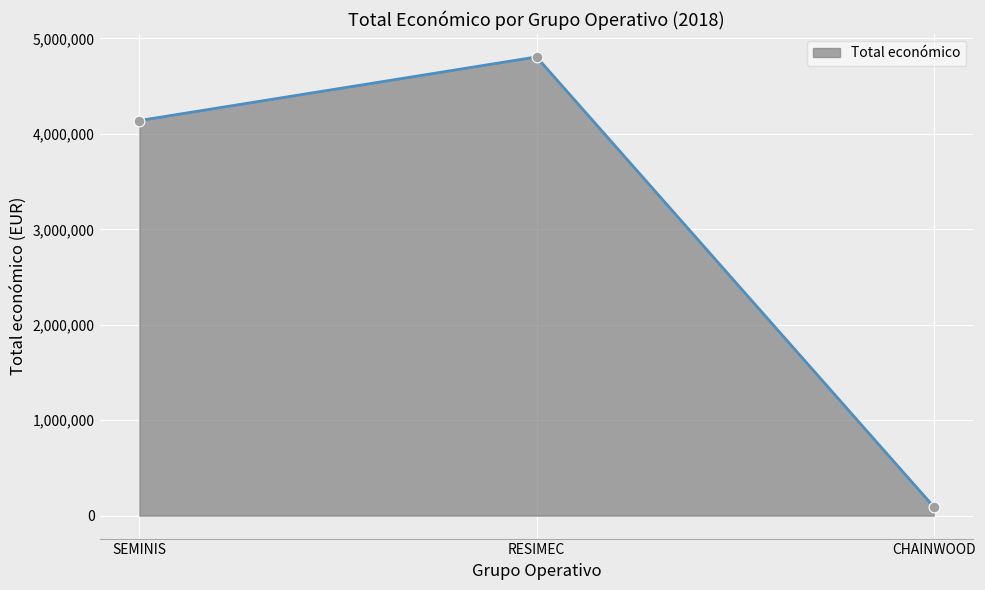

Approximately how many times larger is the value at SEMINIS compared to CHAINWOOD?

44.3